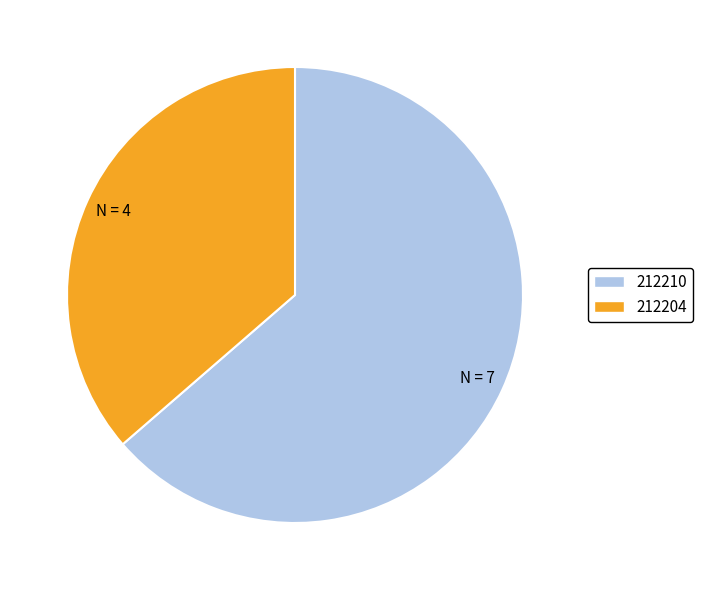

Rank the categories by value from highest to lowest.

212210, 212204